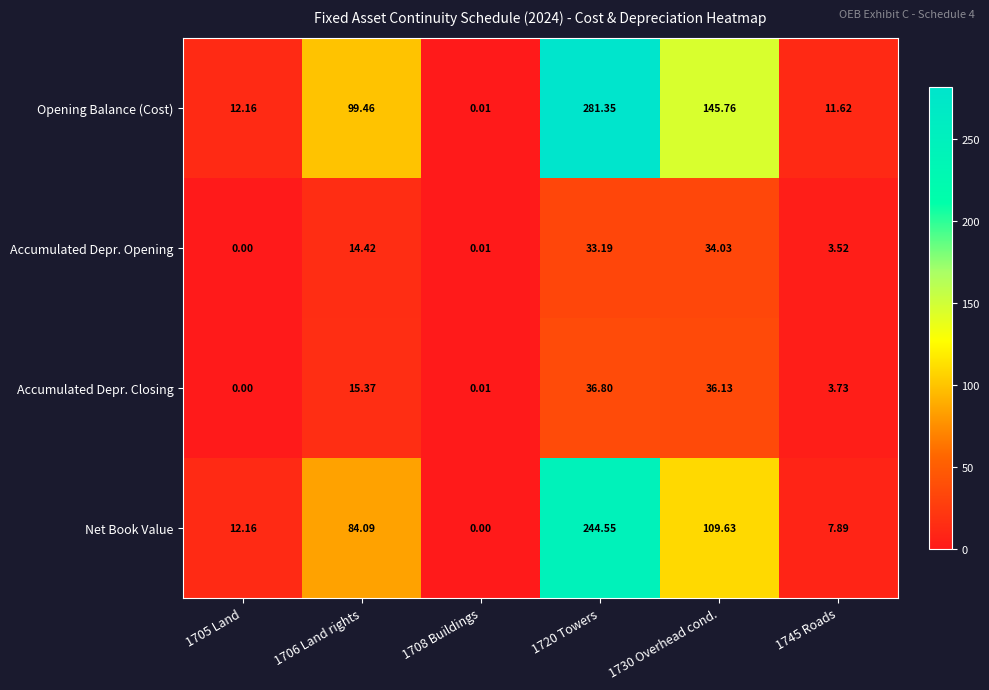

Is the value of Opening Balance (Cost) at 1730 Overhead cond. greater than the value of Accumulated Depr. Closing at 1708 Buildings?

Yes